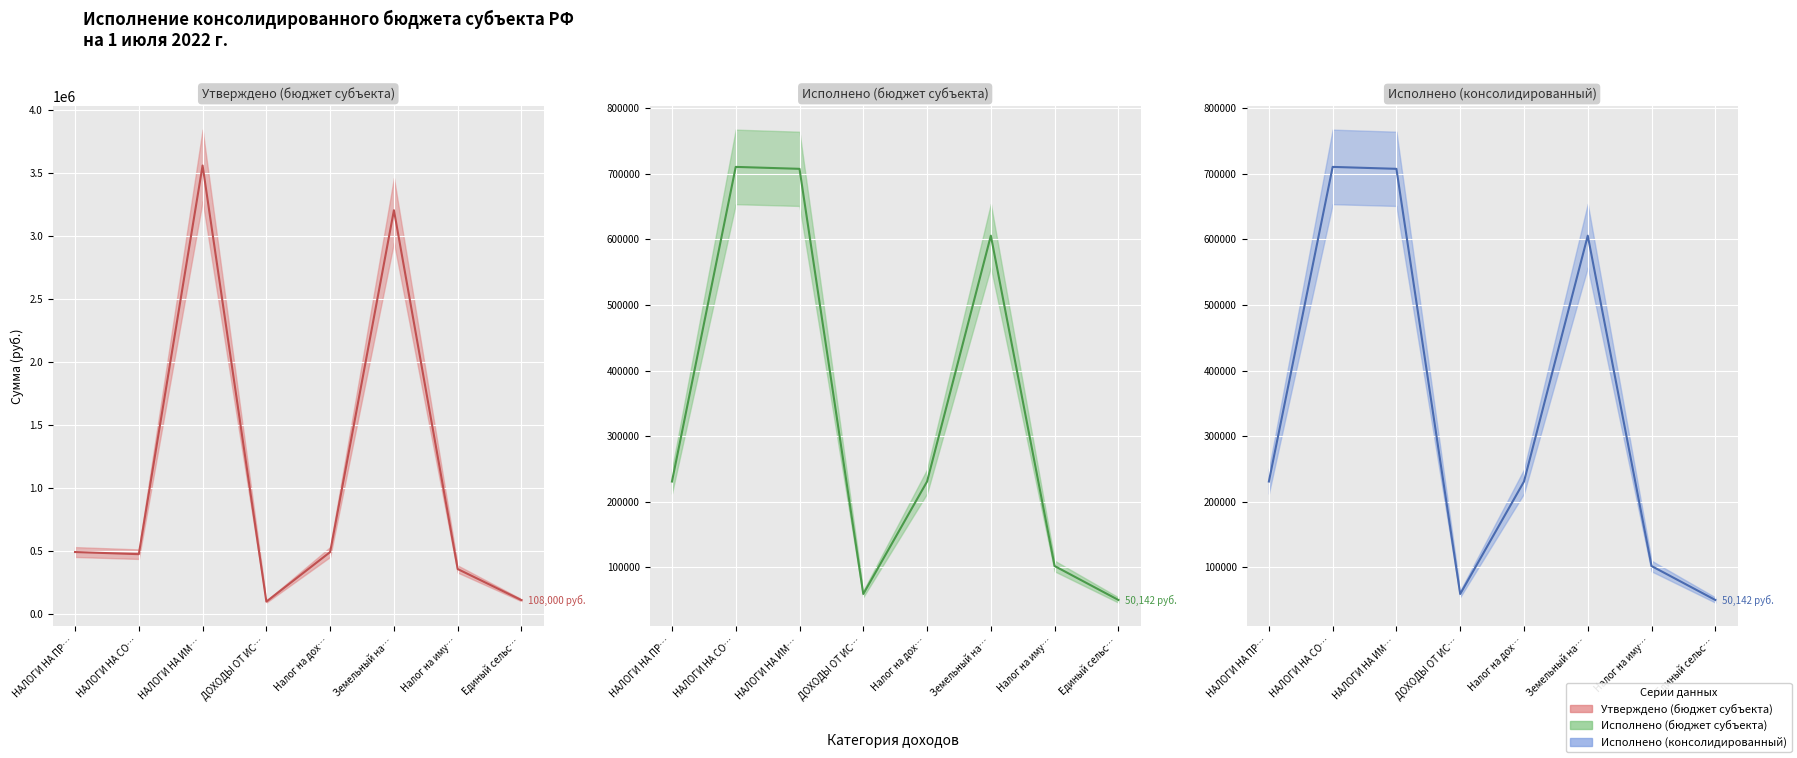

What is the average value of the Утверждено (бюджет субъекта) (линия) series?

1096900.0